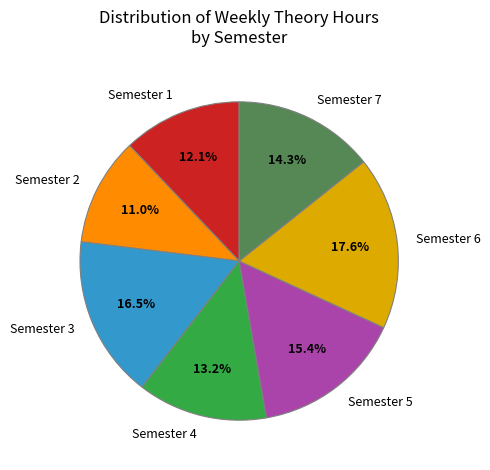

Rank the categories by value from lowest to highest.

Semester 2, Semester 1, Semester 4, Semester 7, Semester 5, Semester 3, Semester 6